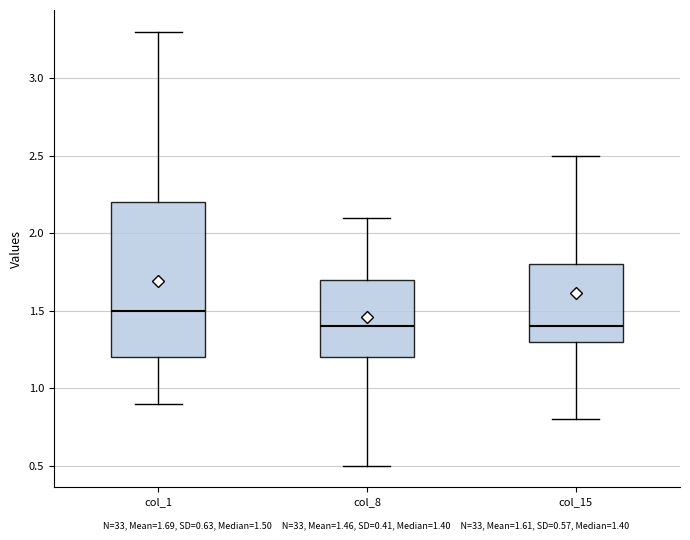

Reading left to right, read every box against the y-axis: the position of its median line, the range the box covers, and the ends of its whiskers. The values are not printed on the chart, so give them approximately, as read against the axis.

col_1: median 1.5, box 1.2 to 2.2, whiskers 0.9 to 3.3
col_8: median 1.4, box 1.2 to 1.7, whiskers 0.5 to 2.1
col_15: median 1.4, box 1.3 to 1.8, whiskers 0.8 to 2.5